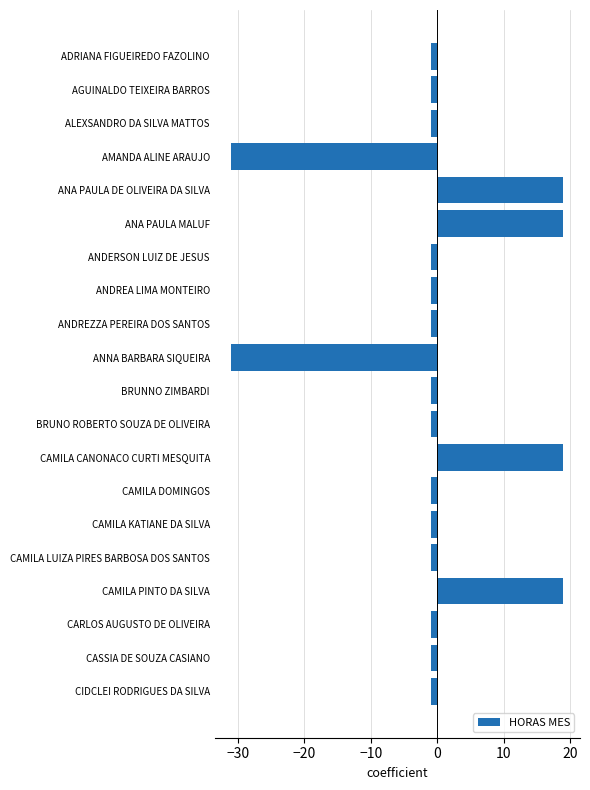

The value at ANNA BARBARA SIQUEIRA is -14. True or false?

False